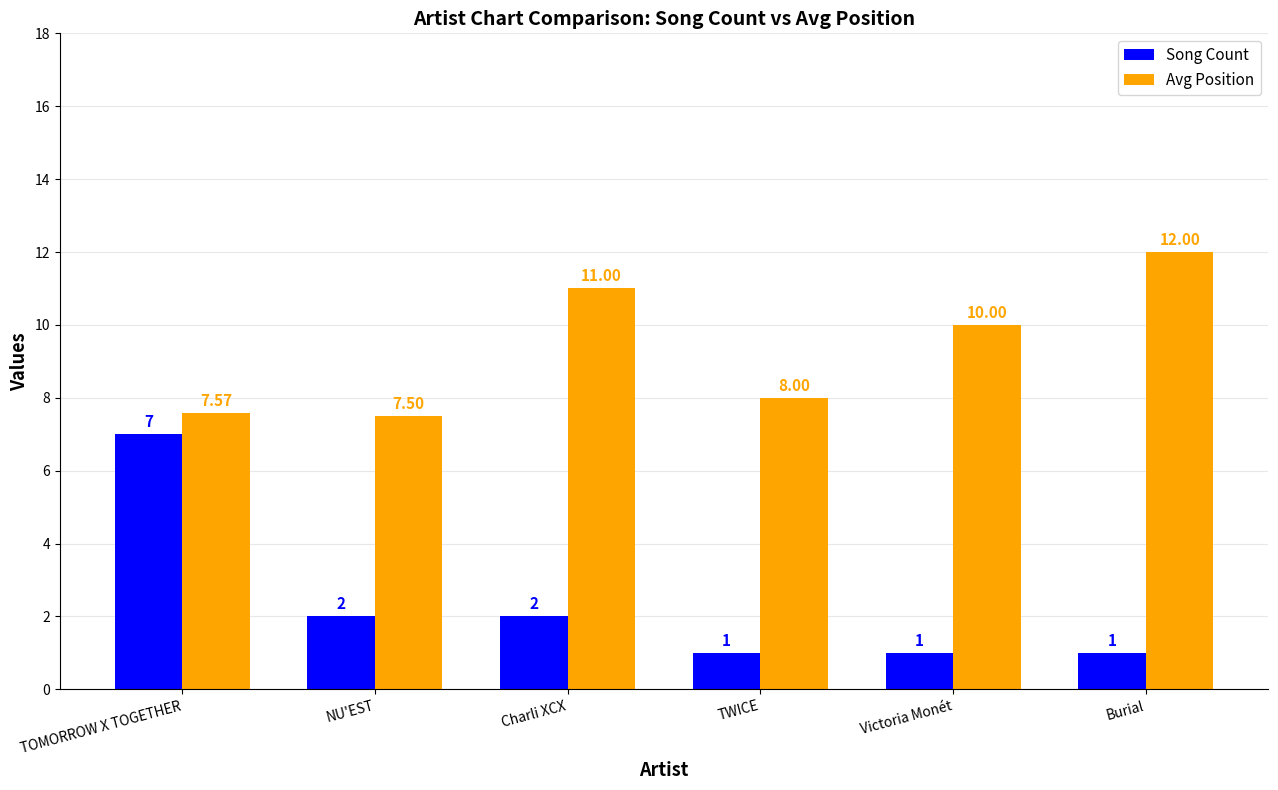

At how many categories does at least one series exceed 5?

6